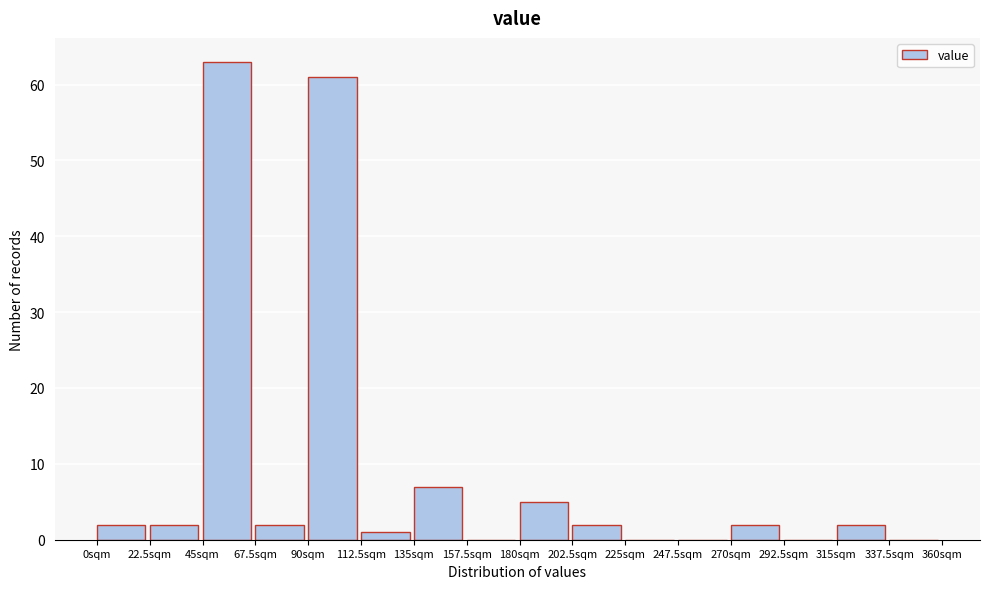

Over which range of the x-axis is the bar tallest?

45.0 to 67.5